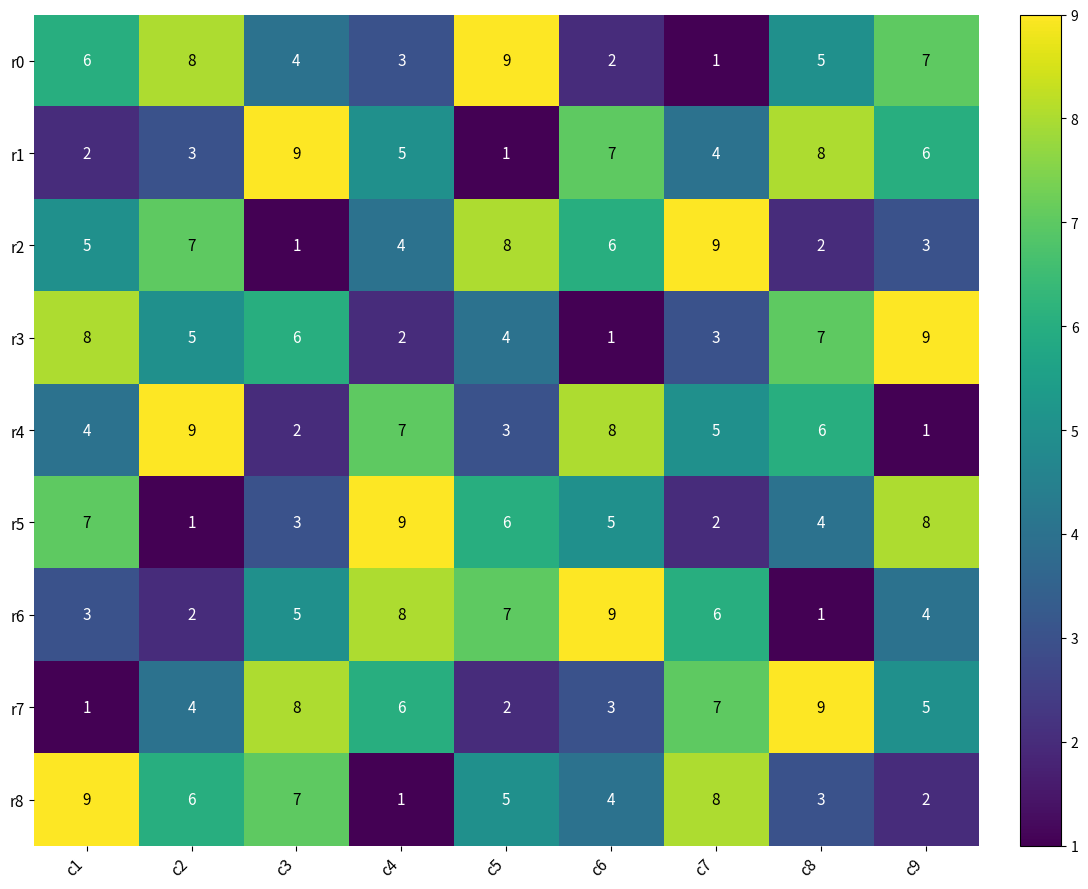

Count the number of data series in this chart.

9